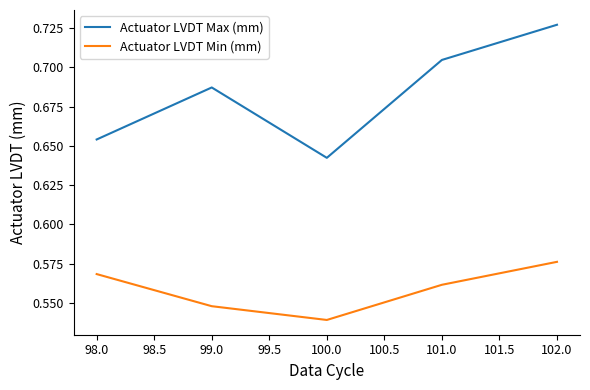

True or false: Actuator LVDT Min (mm) and Actuator LVDT Max (mm) cross at least once.

False